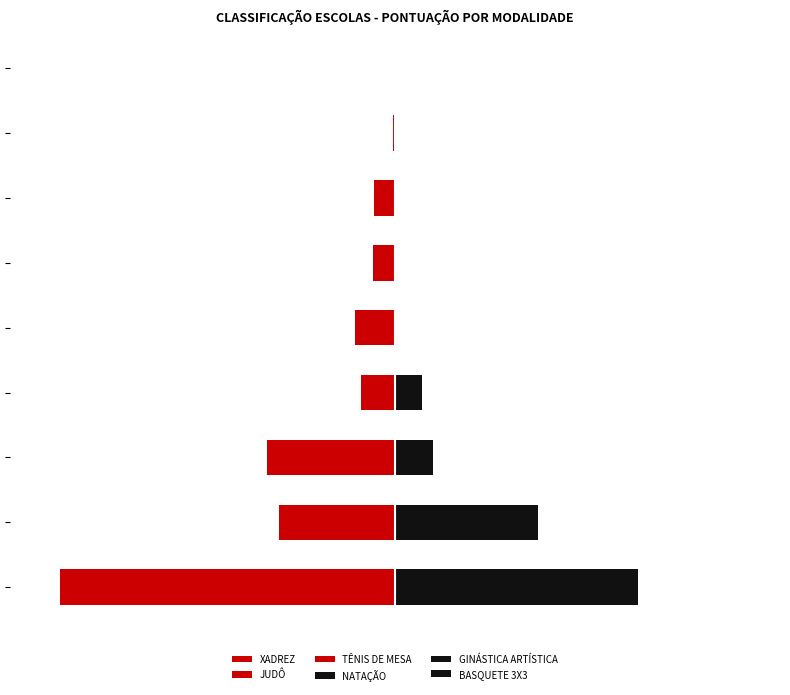

Which series changed the most between 1 and 5?

BASQUETE 3X3